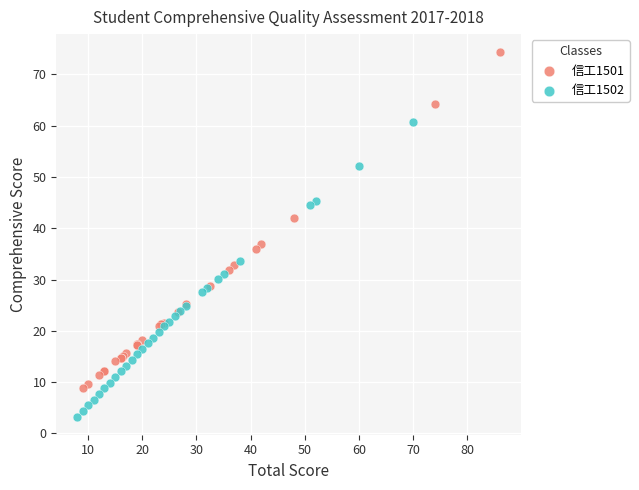

Which series has the largest Y range (max minus min)?

信工1501